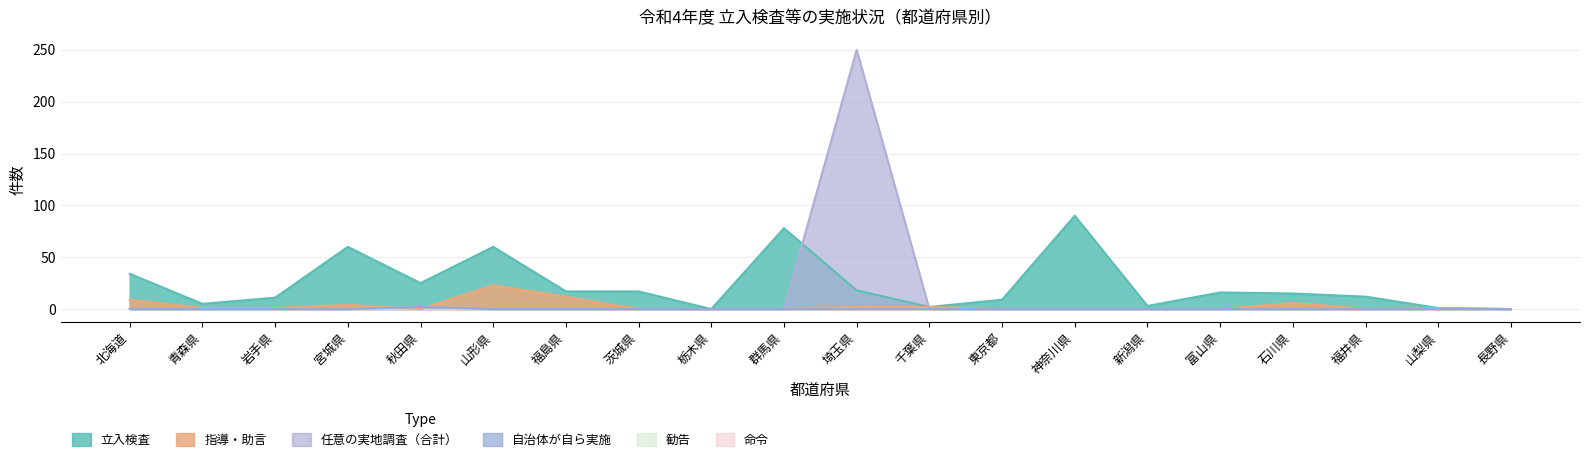

True or false: 立入検査 and 指導・助言 cross at least once.

False